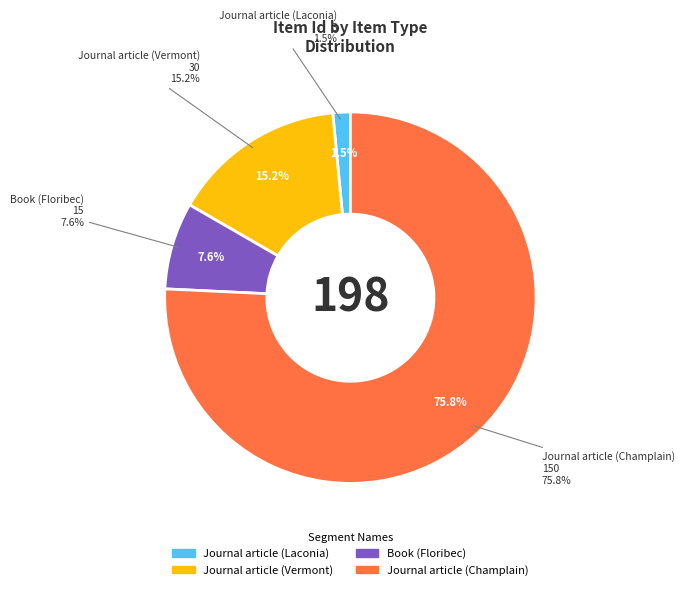

What is the change in value from Journal article (Laconia) to Book (Floribec)?

+12